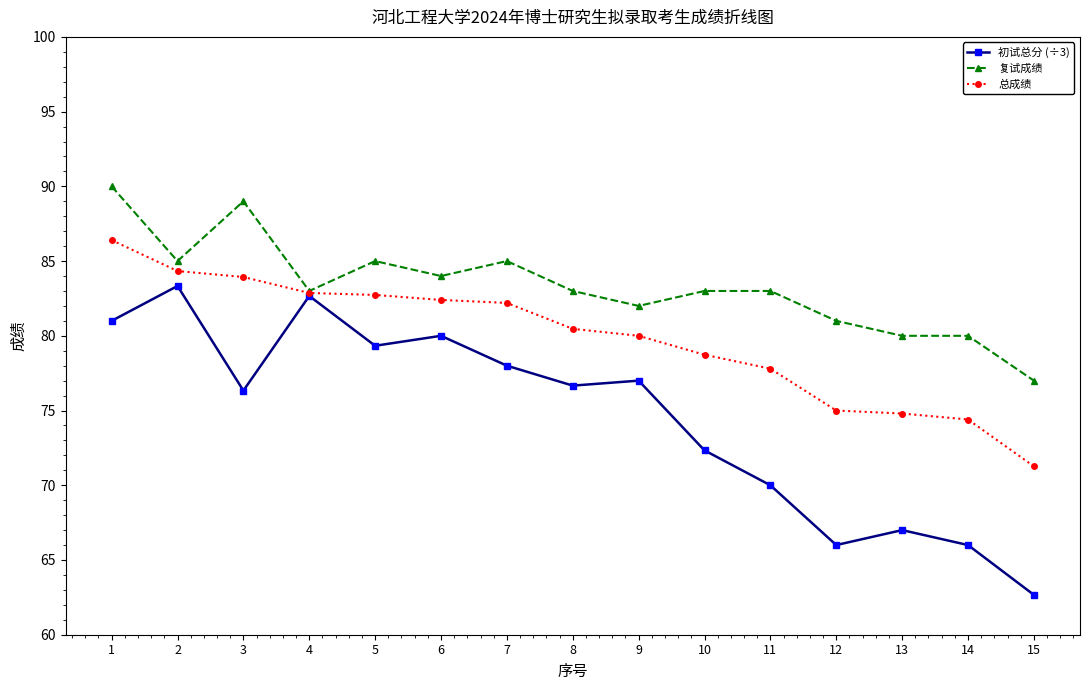

True or false: 总成绩 has a value of 71.3 at 15.

True